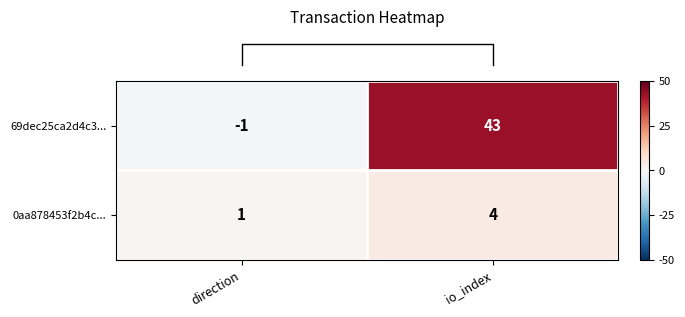

Which series has the largest total across all categories?

69dec25ca2d4c3...